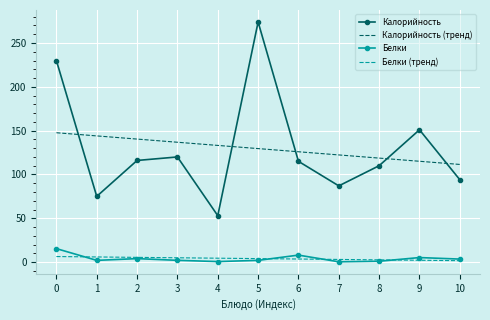

What is the average value of the Калорийность series?

129.5